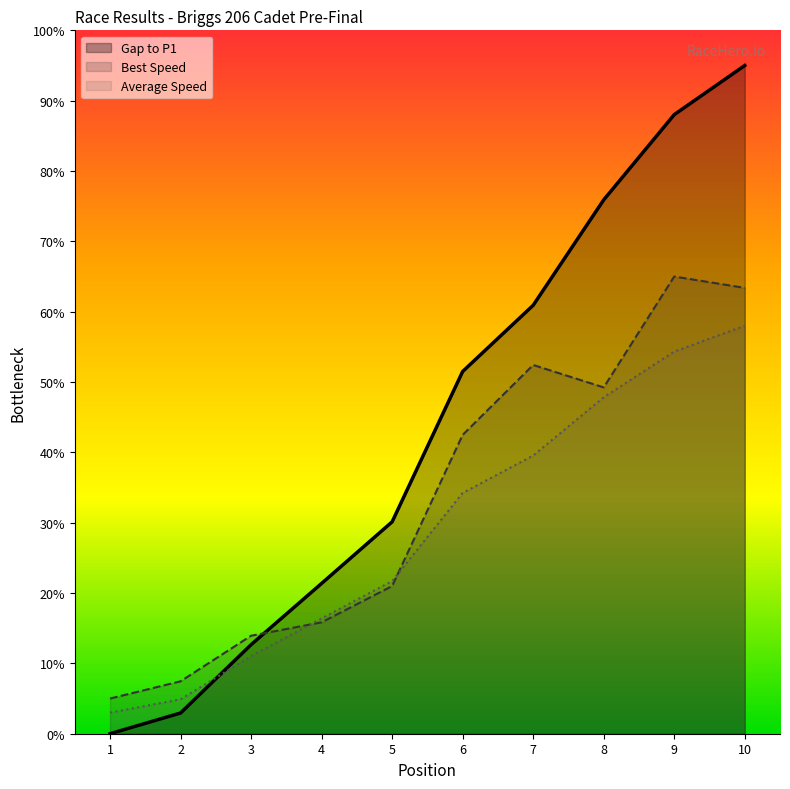

What is the average value of the Best Lap time series?

33.6